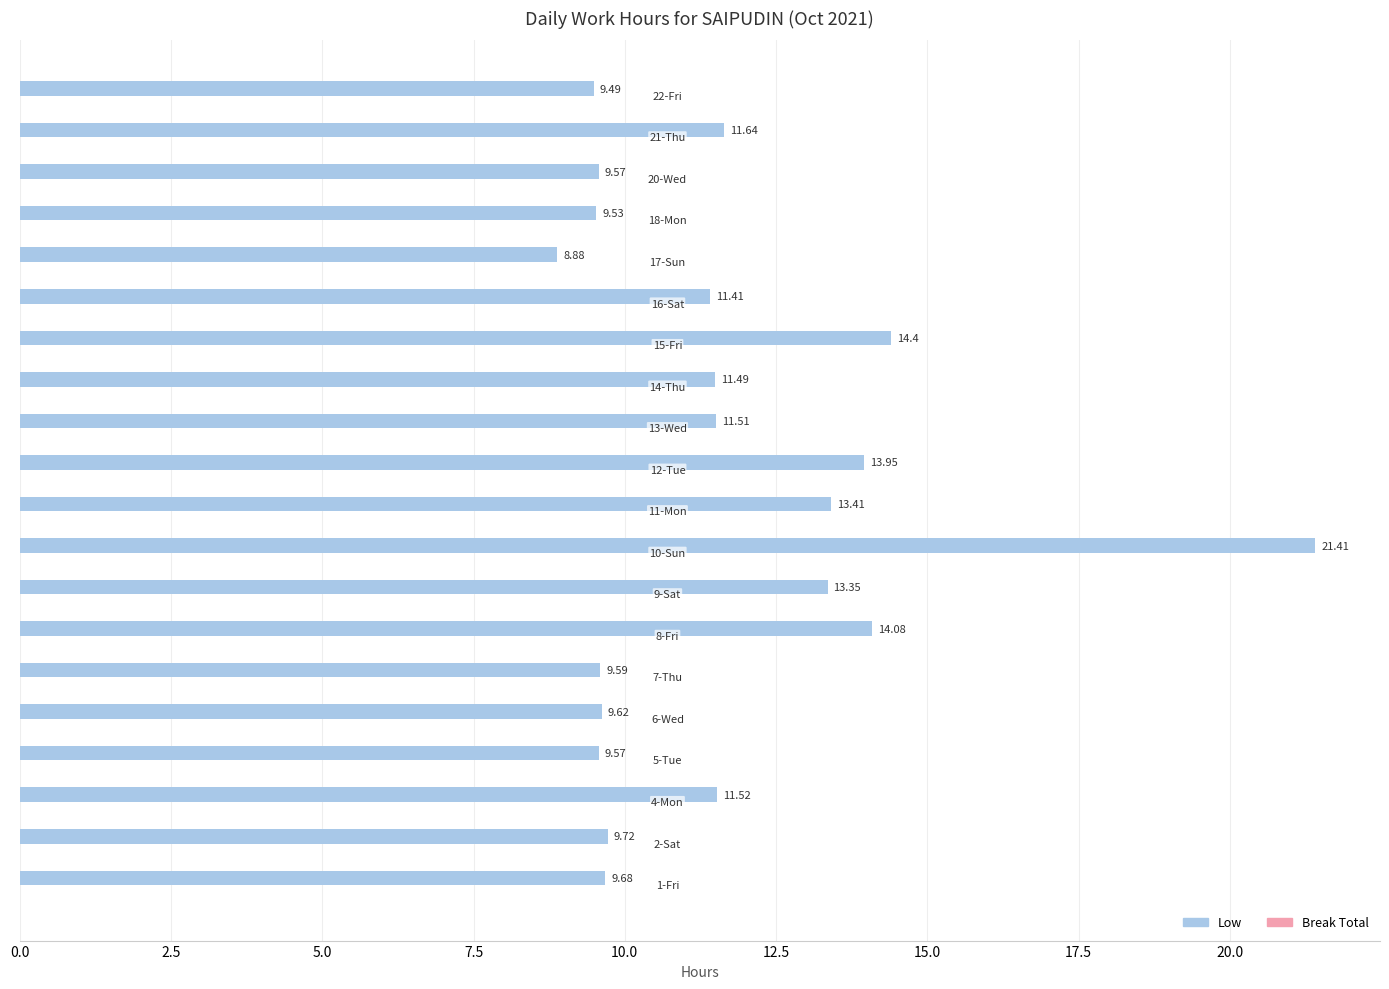

Which series has the largest total across all categories?

Low